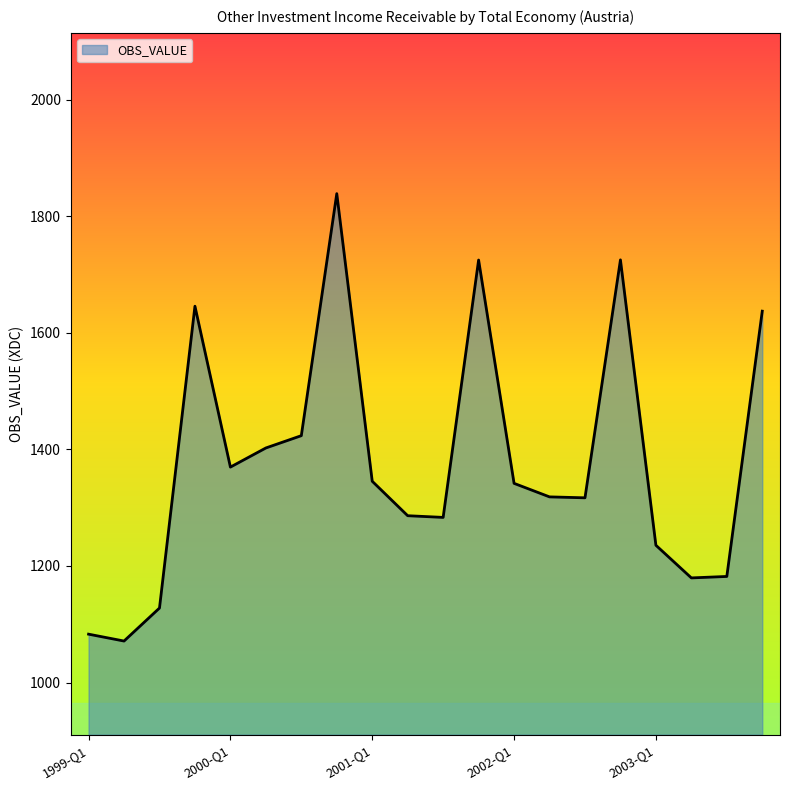

How many distinct data groups are displayed?

1